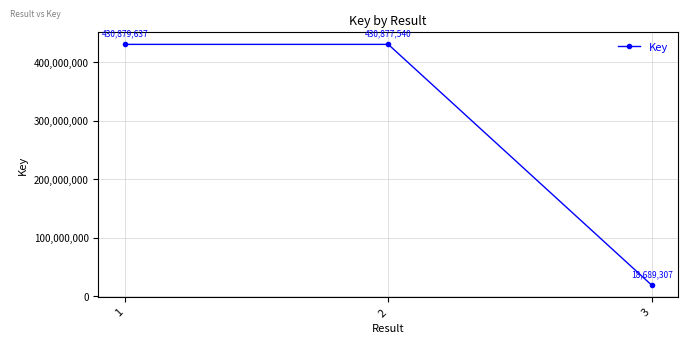

What is the approximate value at 2?

430877540